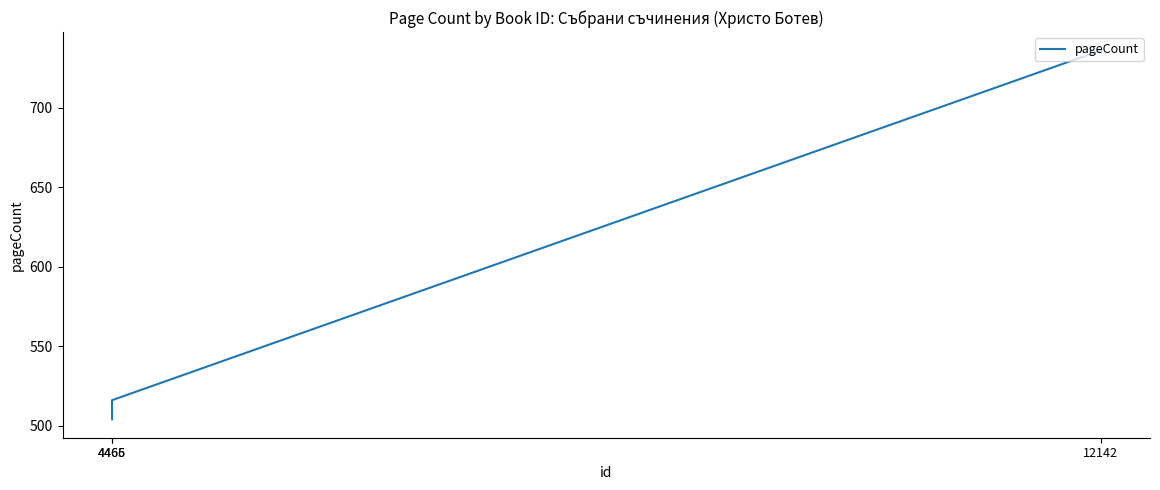

How many data points are less than 516?

1